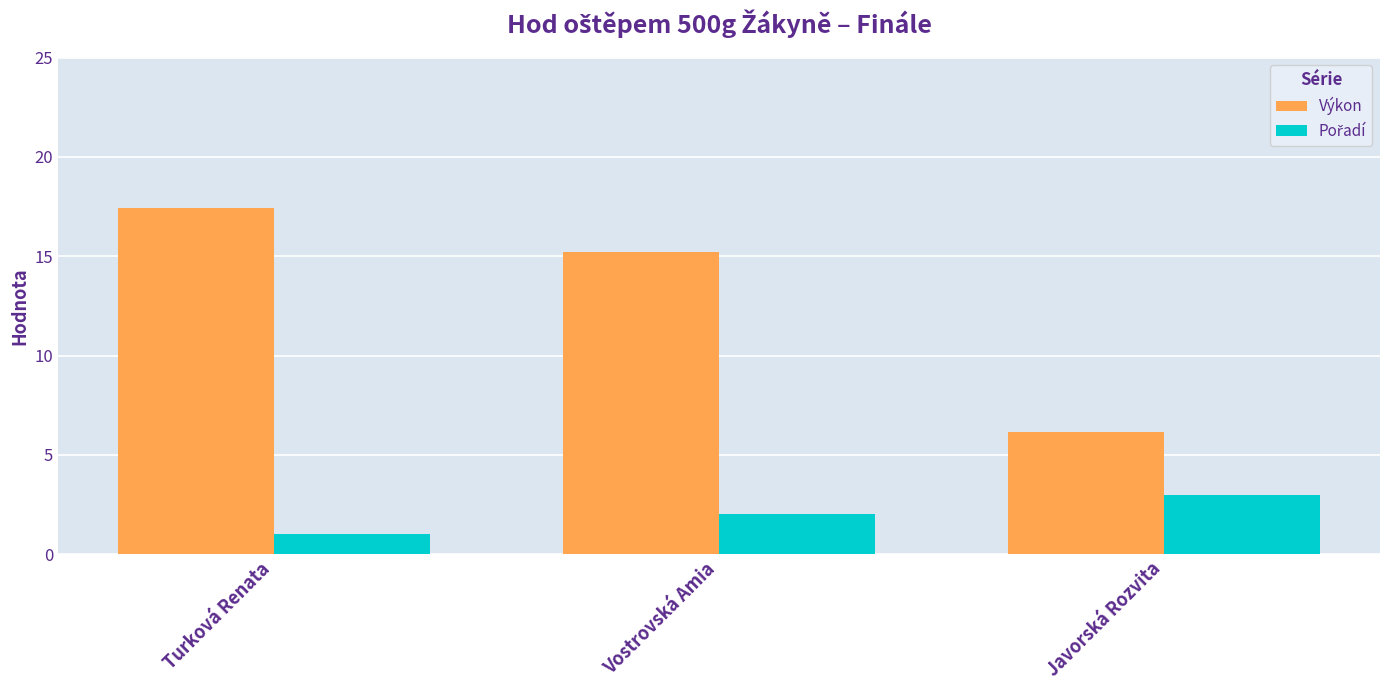

Which series has the largest total across all categories?

Výkon